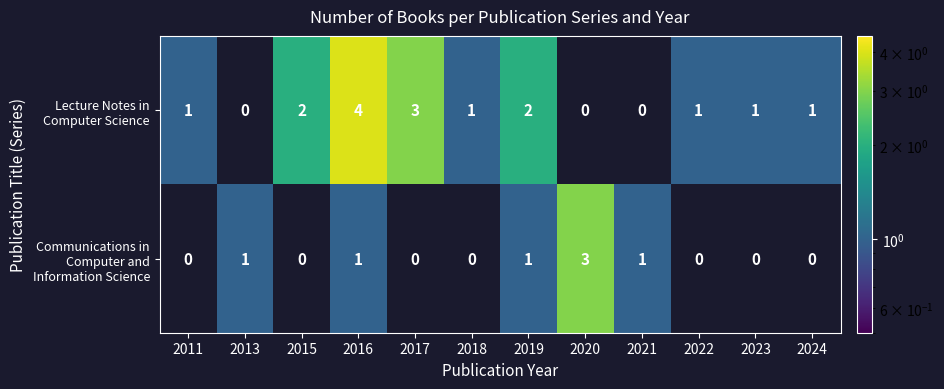

Which label corresponds to the largest value in the chart?

2016